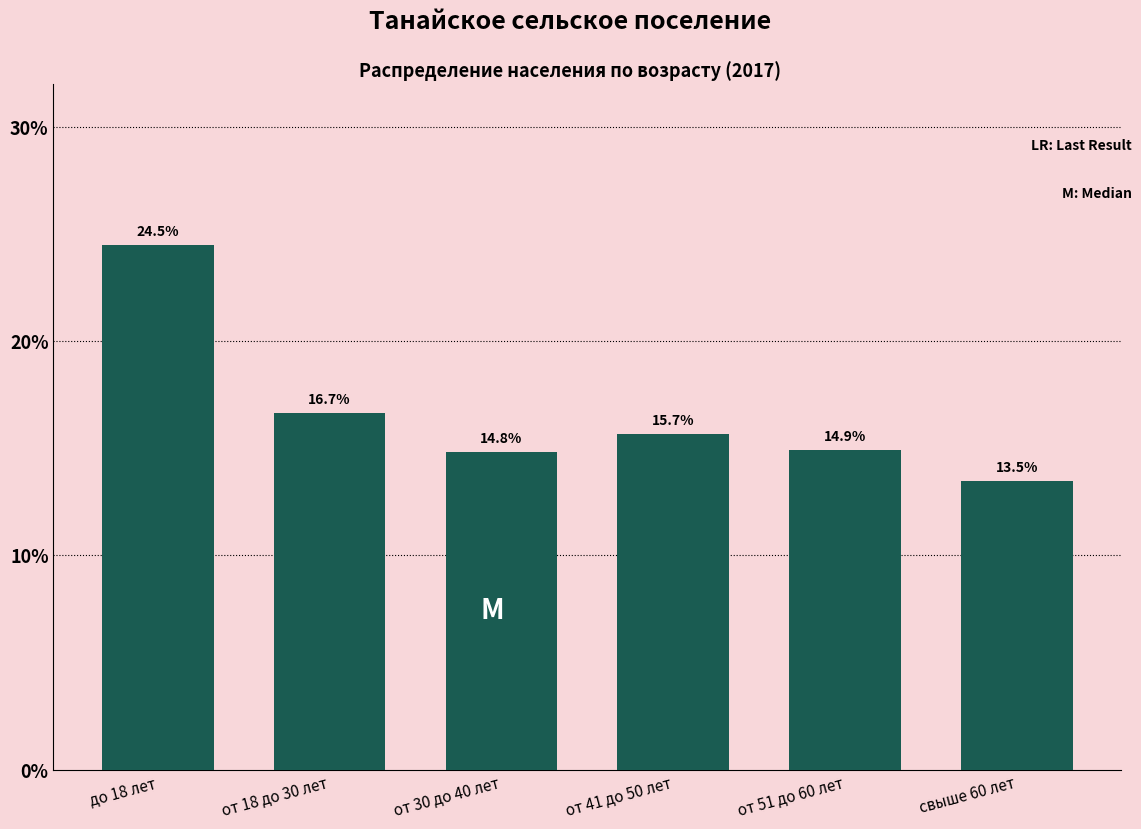

Reading left to right, transcribe all the data shown in this chart.

до 18 лет=24.5	от 18 до 30 лет=16.7	от 30 до 40 лет=14.8	от 41 до 50 лет=15.7	от 51 до 60 лет=14.9	свыше 60 лет=13.5